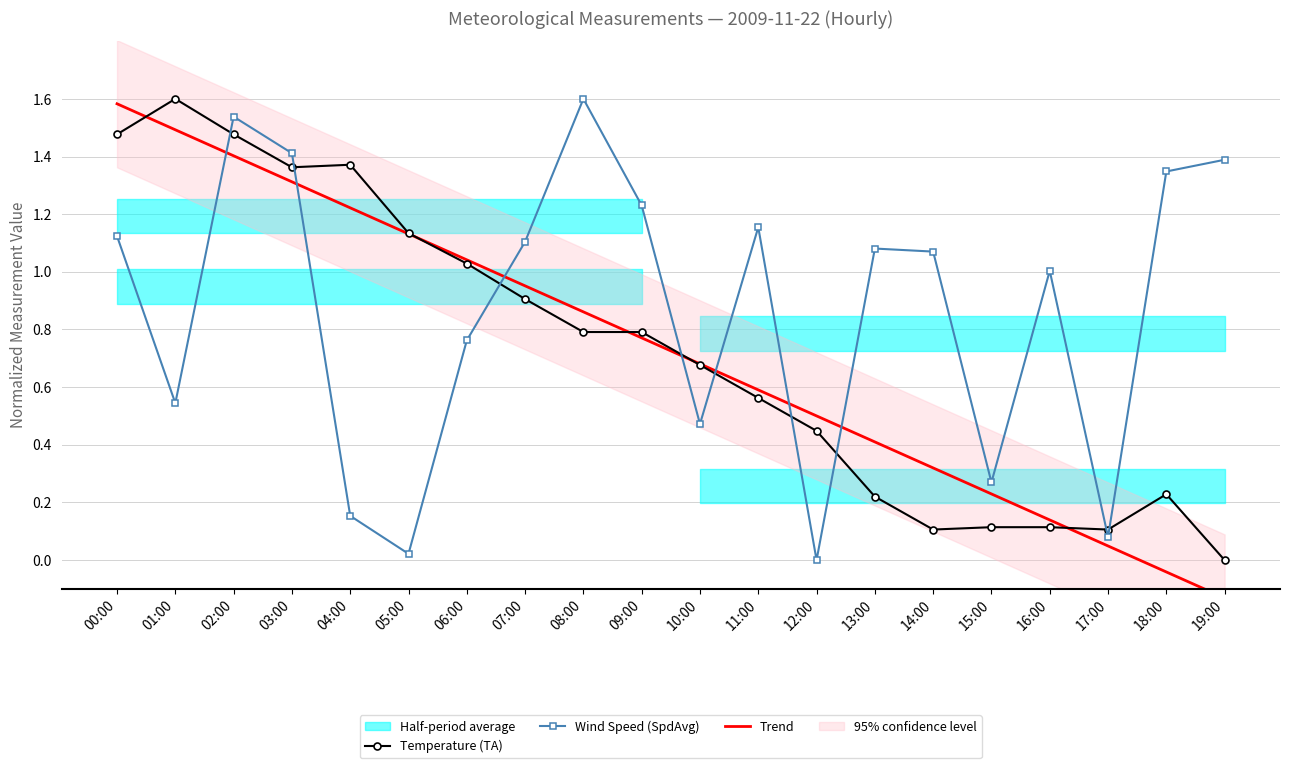

What is the label of the 3rd point from the left?

02:00